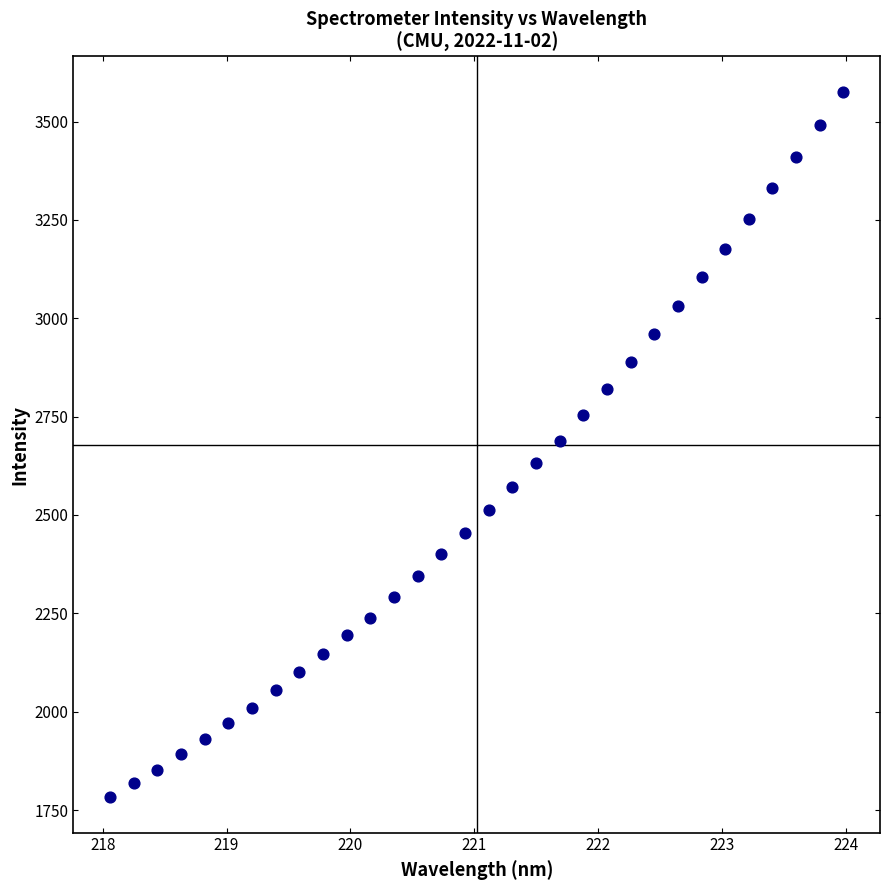

What is the range of Y values (max minus min)?

1793.5